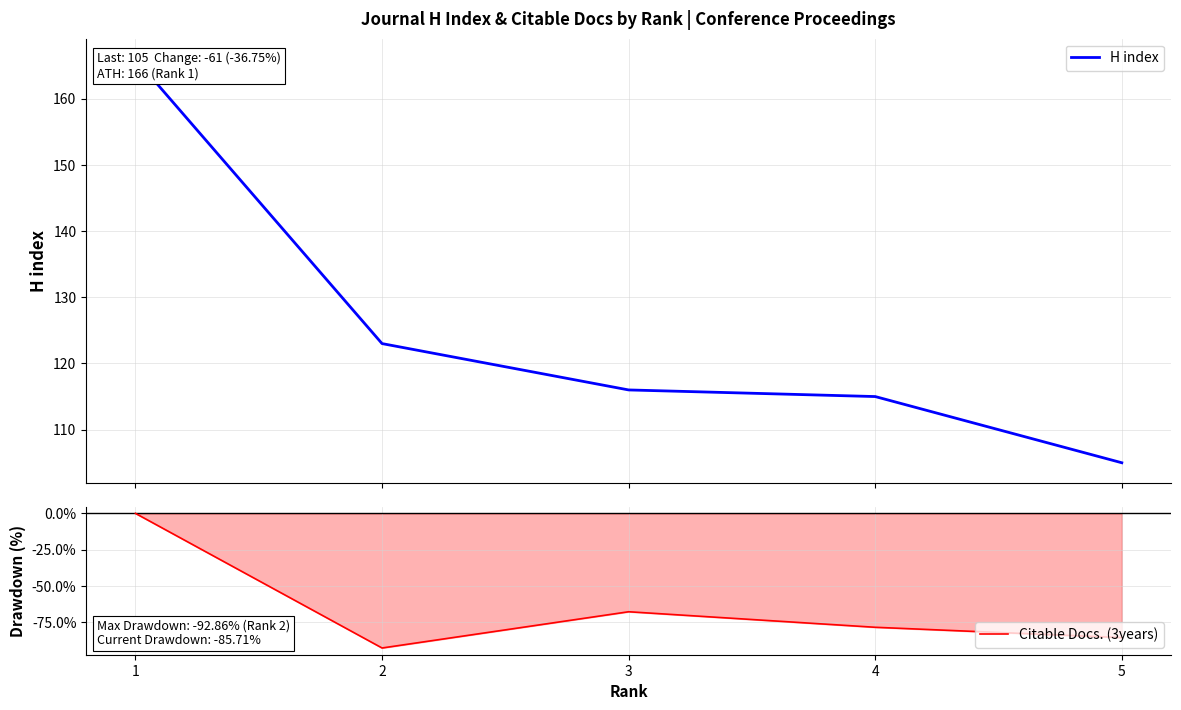

Which category has the highest value across all series?

1